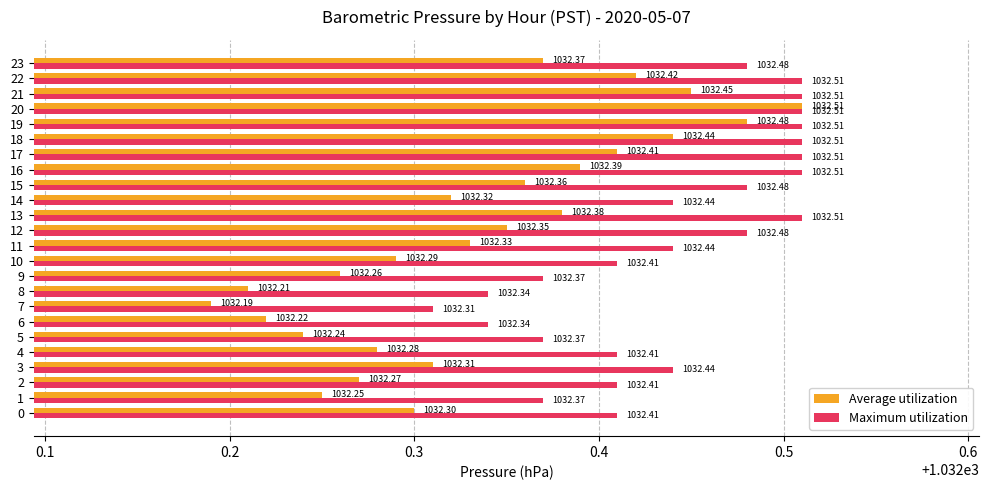

Which series has the widest spread of values?

Average utilization